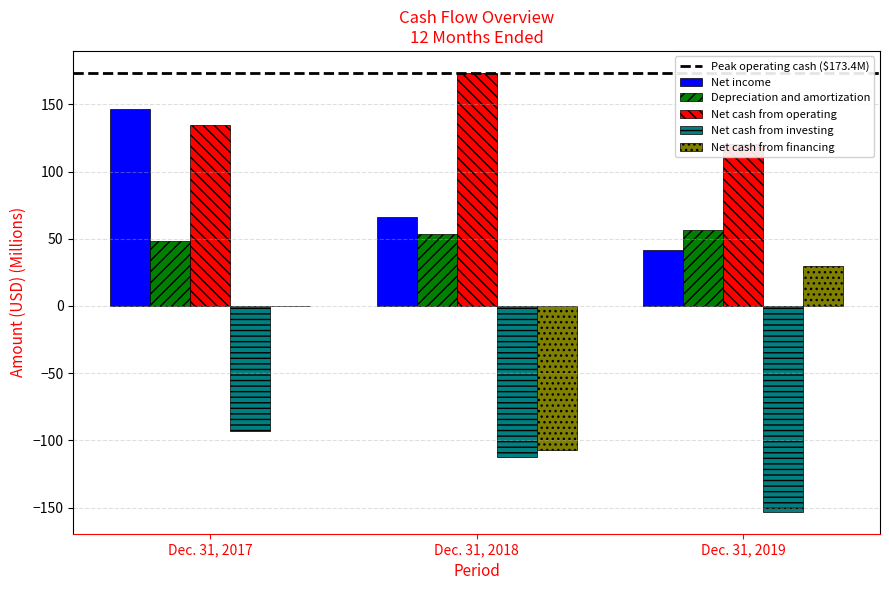

What is the value of the Net income bar at the 3rd from the left?

41.3